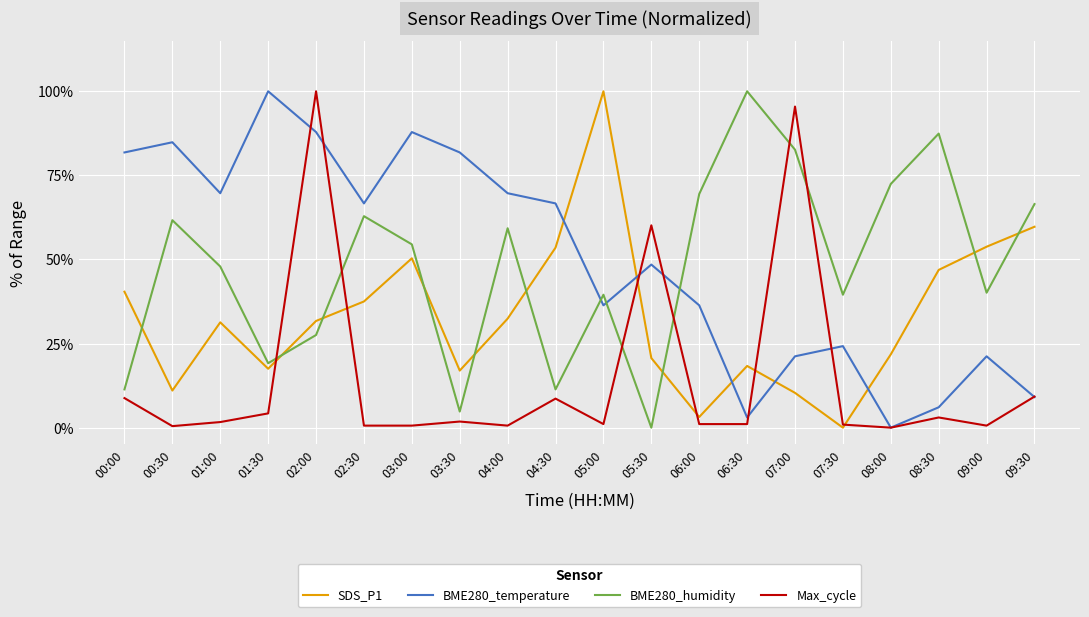

After their last crossing, which series has the higher values: BME280_humidity or SDS_P1?

BME280_humidity